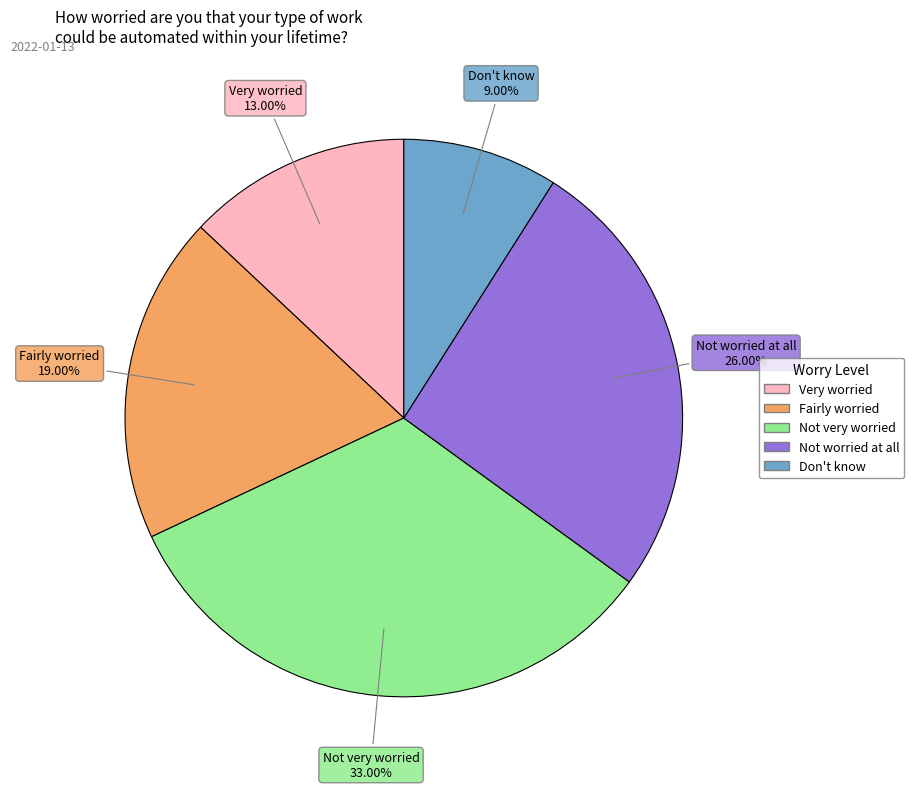

Is there a majority slice in this chart?

No